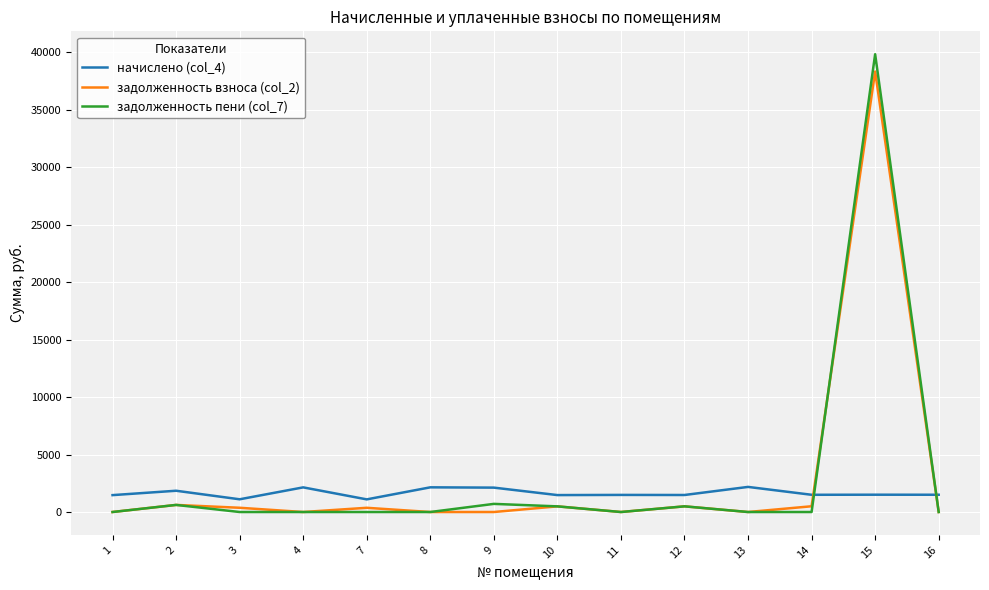

How many categories are shown in the chart?

14